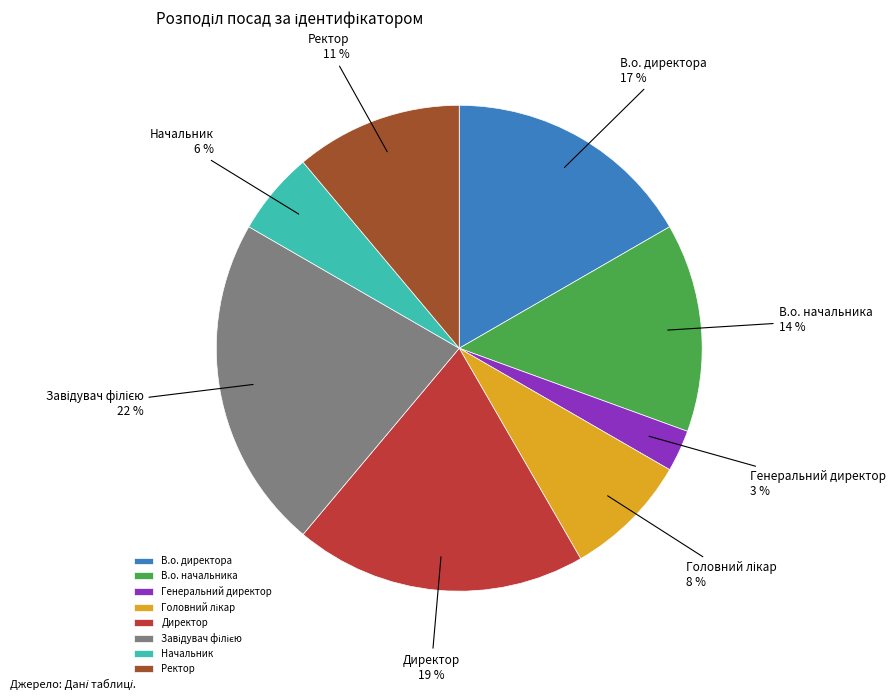

To the nearest percent, what portion does В.о. начальника represent?

14%